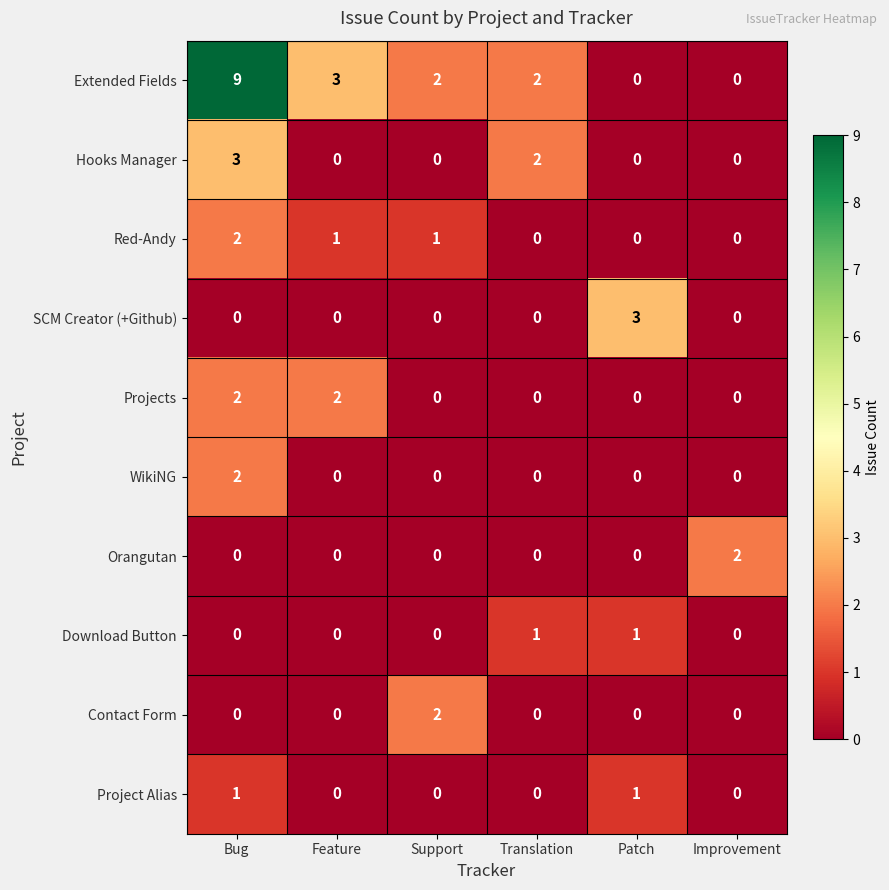

What is the sum of all SCM Creator (+Github) values?

3